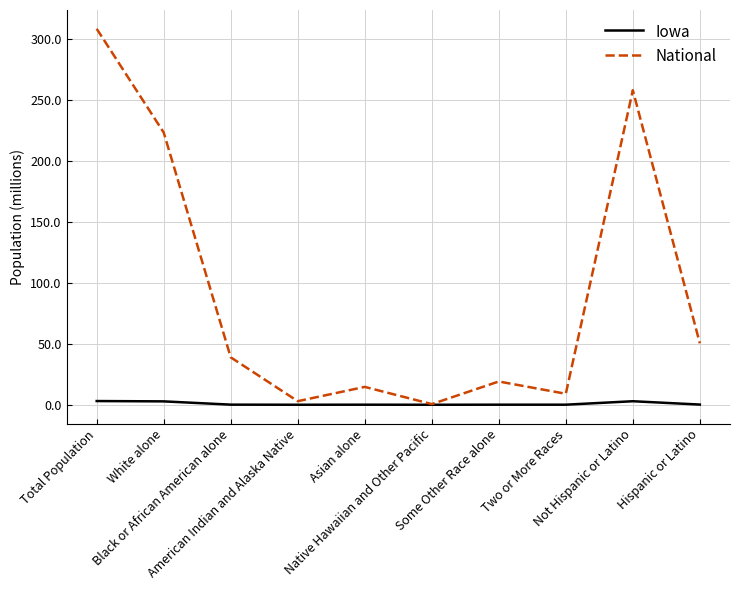

Is the value of Iowa at American Indian and Alaska Native greater than the value of National at Black or African American alone?

No